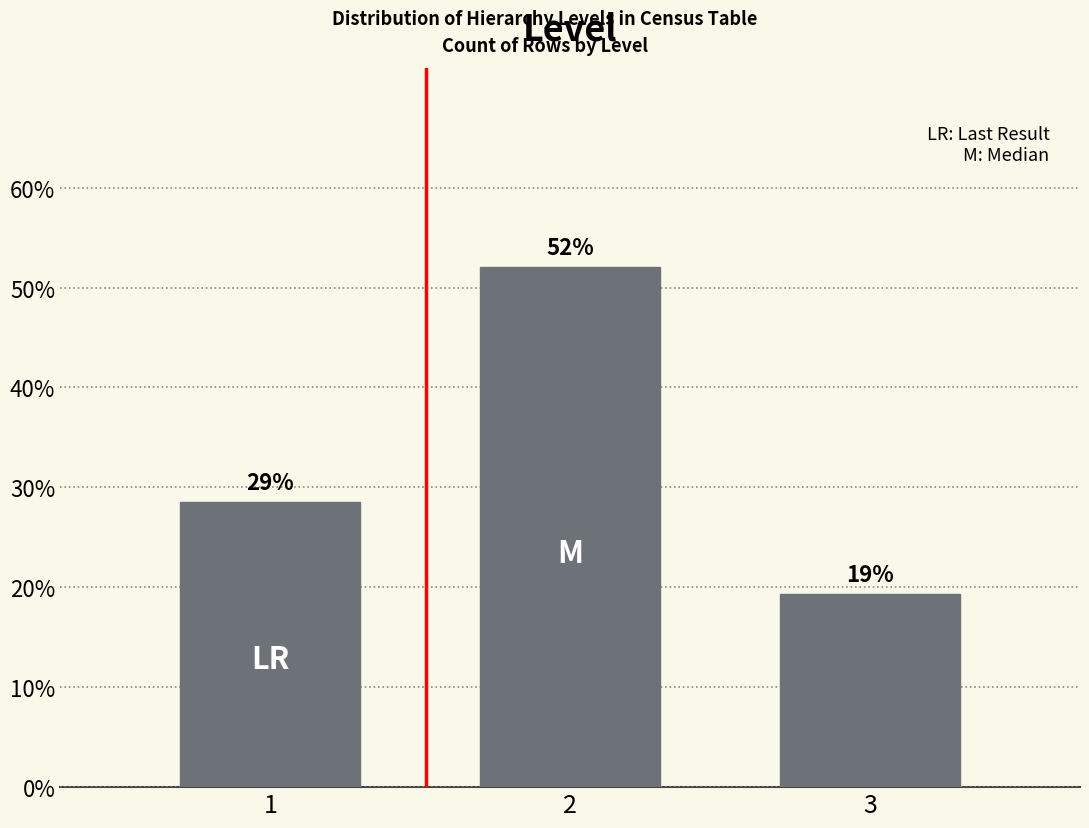

How many bars are there in total?

3